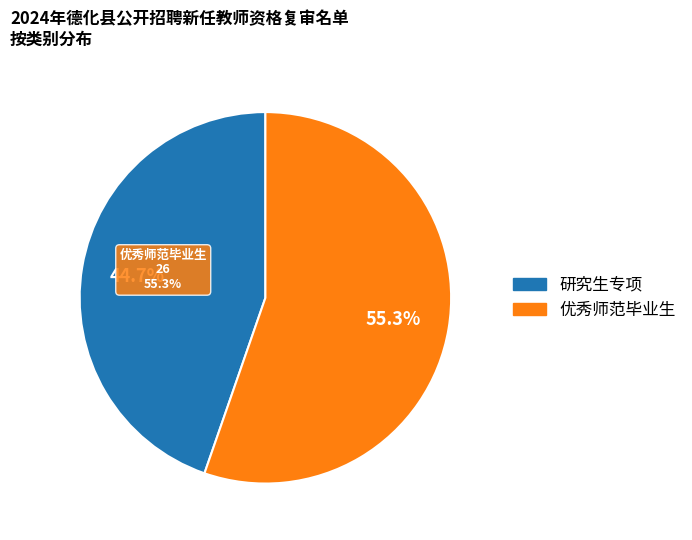

What portion of the pie excludes 研究生专项?

55.3%